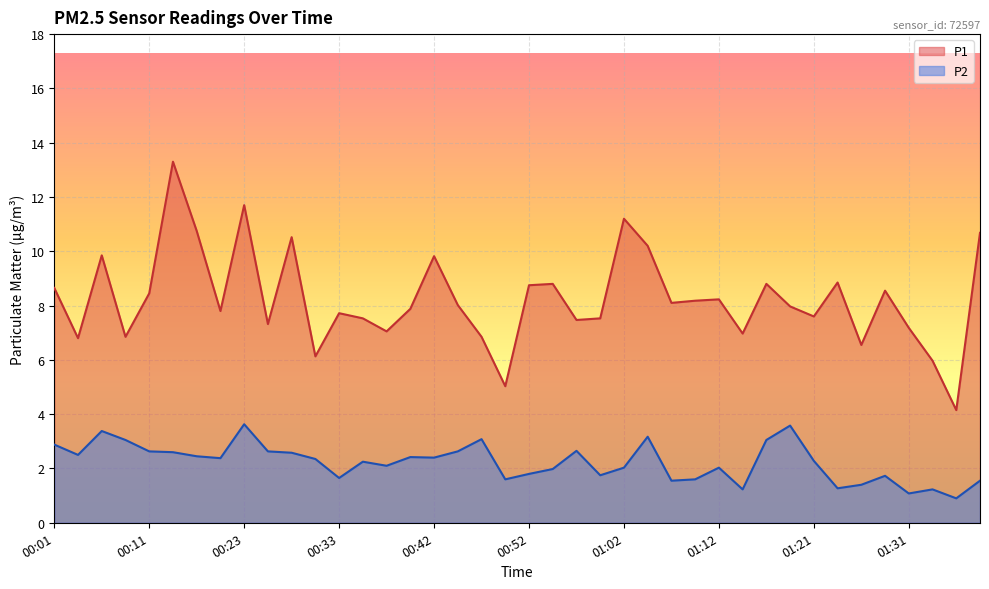

Reading left to right, extract all data points from this chart.

P1: 00:01=8.7	00:03=6.8	00:06=9.8	00:08=6.8	00:11=8.4	00:13=13.3	00:18=10.8	00:21=7.8	00:23=11.7	00:25=7.3	00:28=10.5	00:30=6.1	00:33=7.7	00:35=7.5	00:38=7.0	00:40=7.9	00:42=9.8	00:45=8.0	00:47=6.8	00:50=5.0	00:52=8.8	00:55=8.8	00:57=7.5	00:59=7.5	01:02=11.2	01:04=10.2	01:07=8.1	01:09=8.2	01:12=8.2	01:14=7.0	01:16=8.8	01:19=8.0	01:21=7.6	01:24=8.8	01:26=6.5	01:29=8.6	01:31=7.2	01:33=6.0	01:38=4.2	01:41=10.7
P2: 00:01=2.9	00:03=2.5	00:06=3.4	00:08=3.0	00:11=2.6	00:13=2.6	00:18=2.5	00:21=2.4	00:23=3.6	00:25=2.6	00:28=2.6	00:30=2.4	00:33=1.6	00:35=2.2	00:38=2.1	00:40=2.4	00:42=2.4	00:45=2.6	00:47=3.1	00:50=1.6	00:52=1.8	00:55=2.0	00:57=2.6	00:59=1.8	01:02=2.0	01:04=3.2	01:07=1.6	01:09=1.6	01:12=2.0	01:14=1.2	01:16=3.0	01:19=3.6	01:21=2.3	01:24=1.3	01:26=1.4	01:29=1.7	01:31=1.1	01:33=1.2	01:38=0.9	01:41=1.6